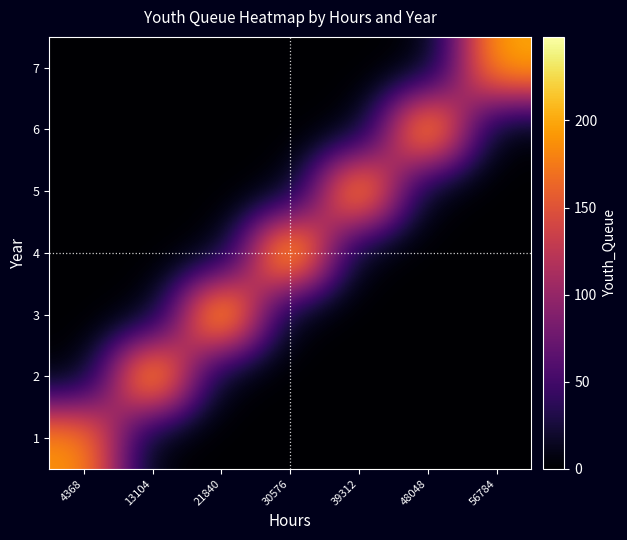

List the series in order of their peak value, highest first.

4, 3, 2, 6, 5, 7, 1